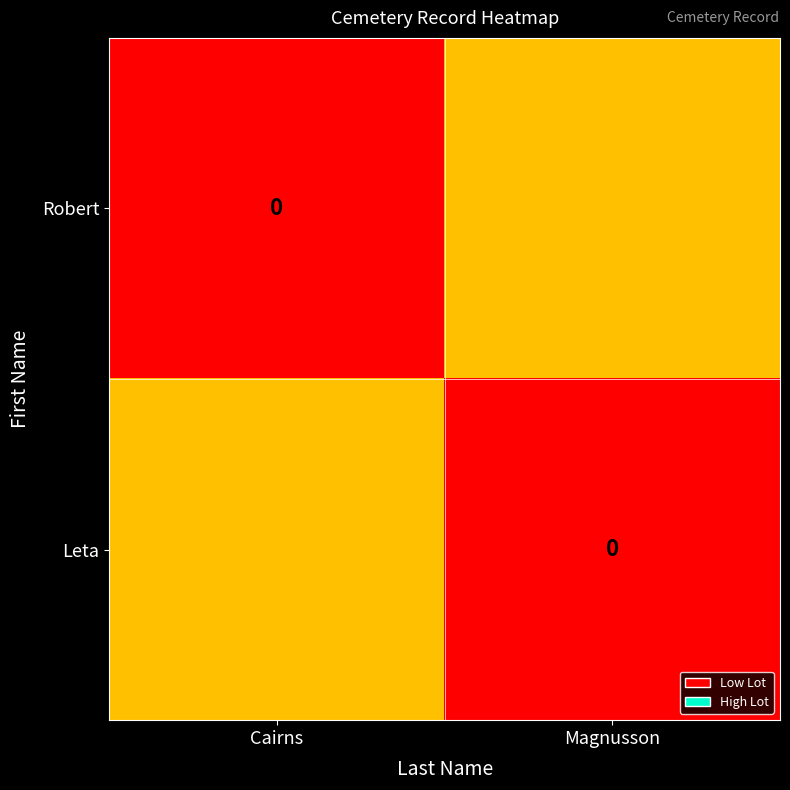

Is the value of Leta at Cairns greater than the value of Robert at Cairns?

Yes